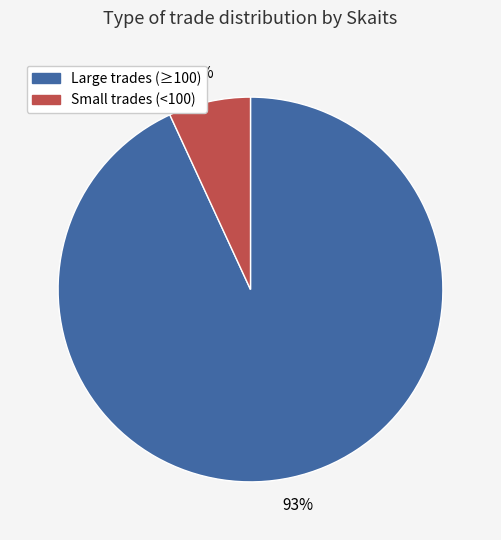

Does any single category account for the majority?

Yes